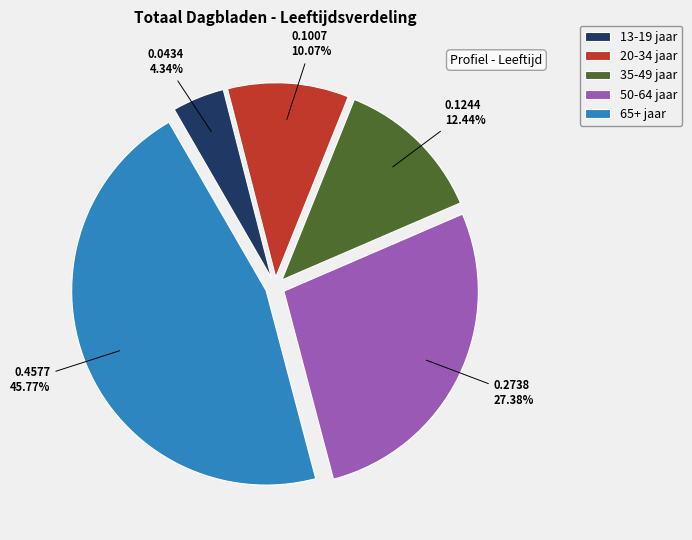

What percentage do 65+ jaar and 35-49 jaar together represent?

58.2%